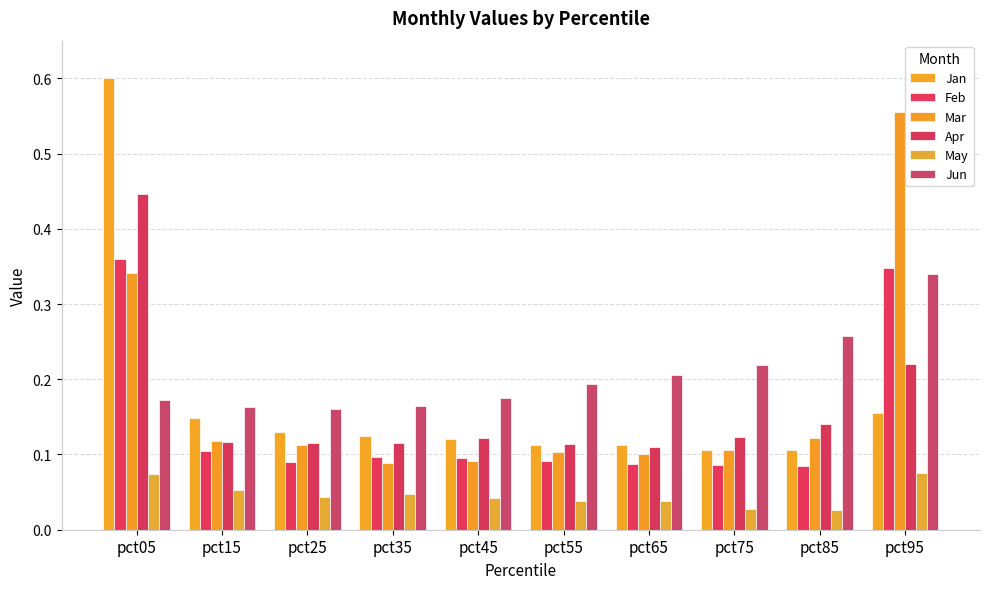

At which label does Apr reach its peak?

pct05